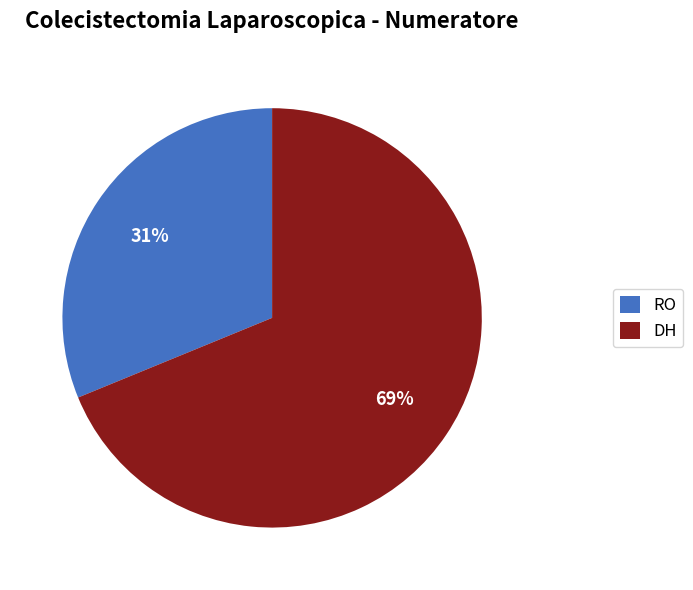

To the nearest percent, what is the average slice percentage?

50%